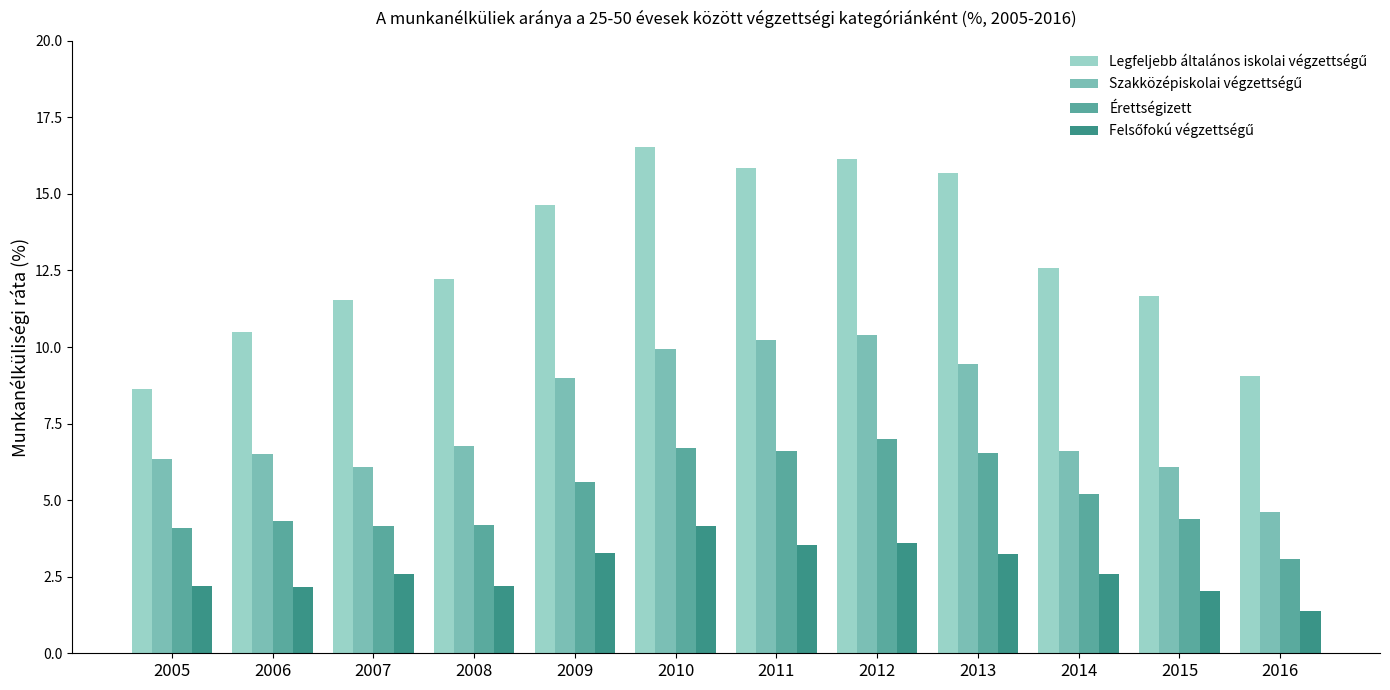

True or false: Érettségizett has a value of 3.1 at 2009.

False